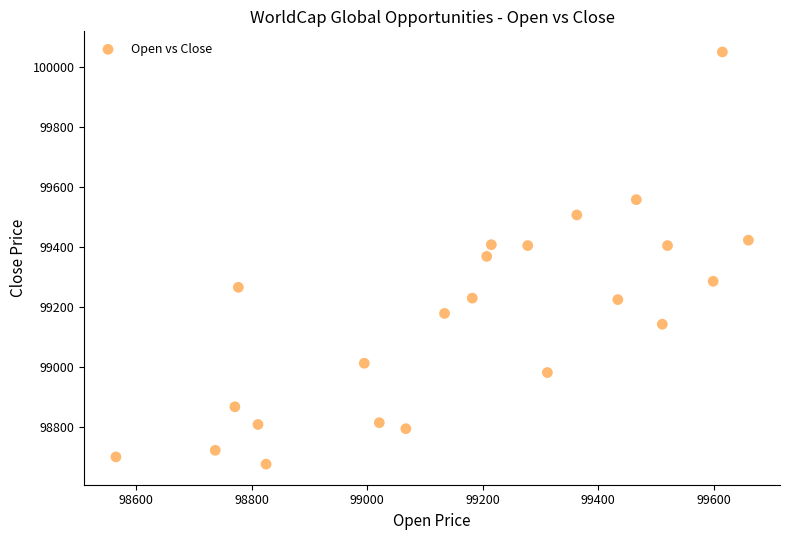

What is the range of Y values (max minus min)?

1373